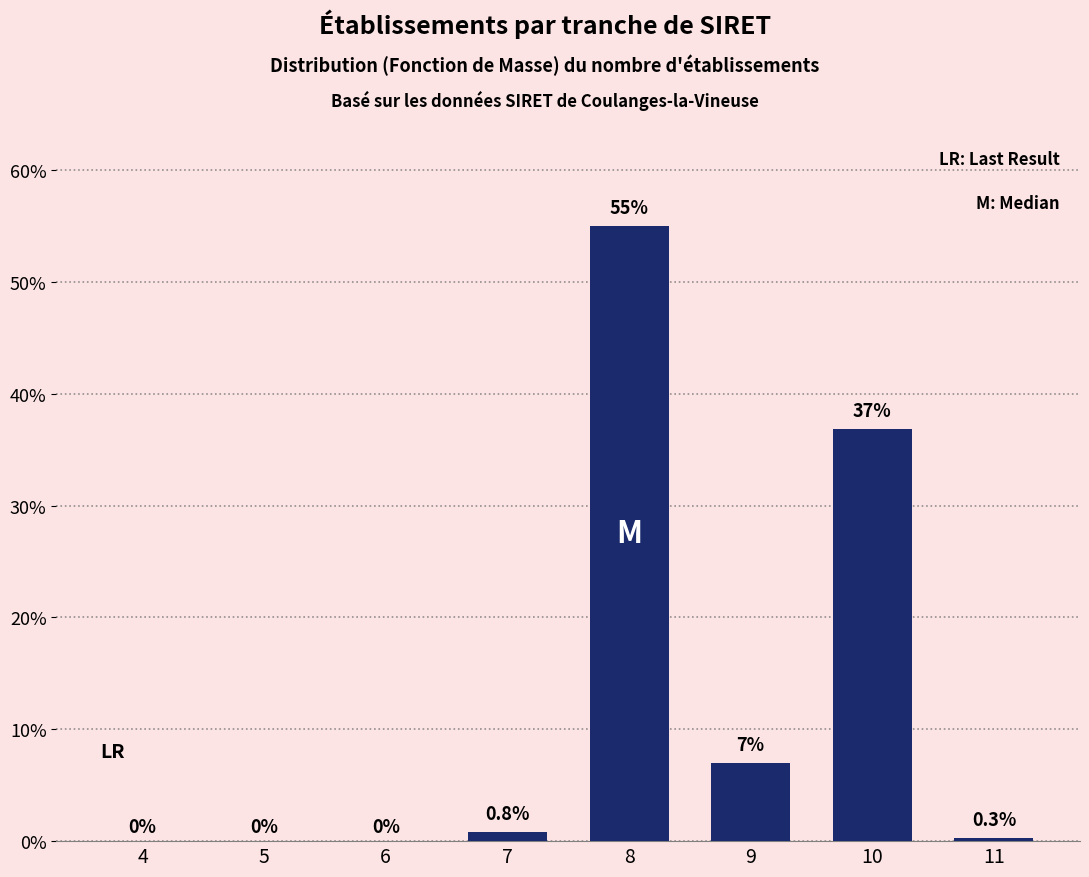

Reading left to right, what are all the values shown in this chart?

4=0.0	5=0.0	6=0.0	7=0.8	8=55.0	9=7.0	10=36.9	11=0.3